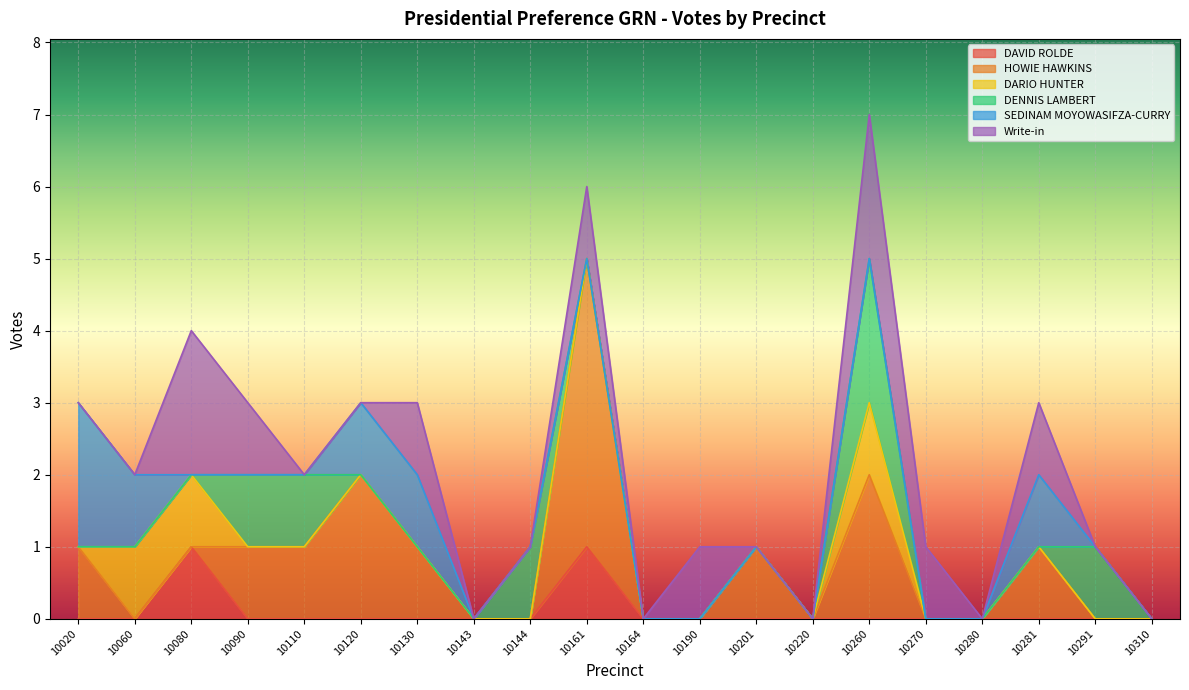

True or false: DAVID ROLDE has a value of 0 at 10143.

True